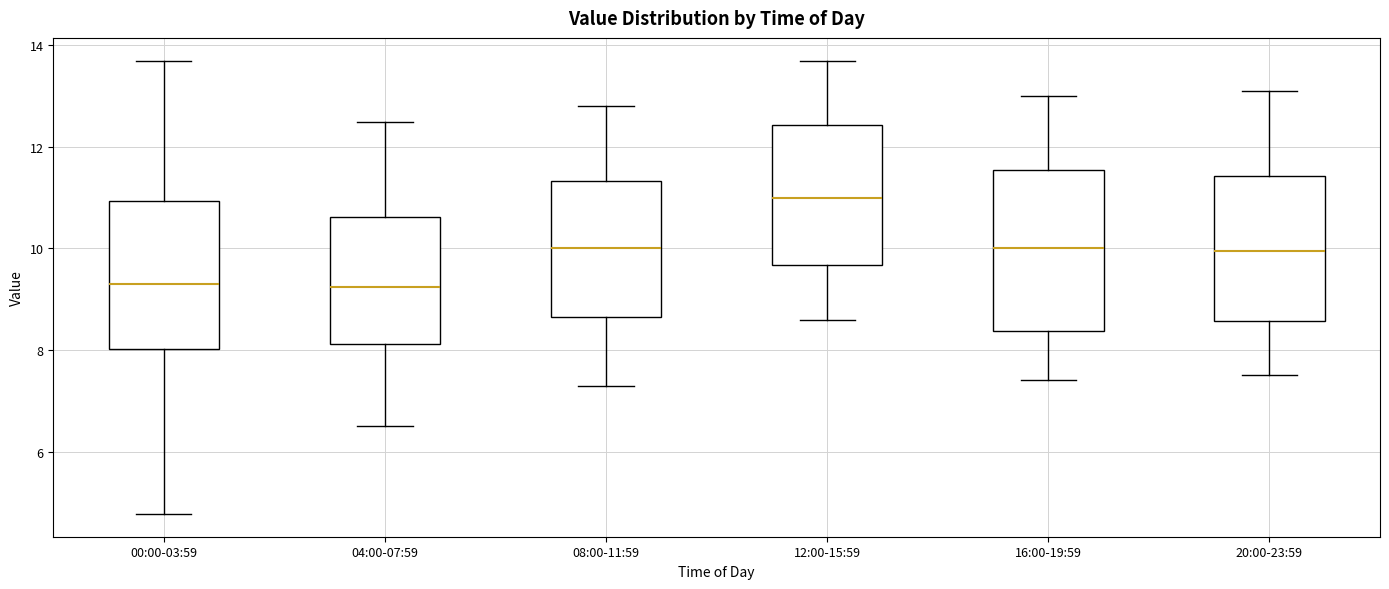

Where does the median line of the box for 08:00-11:59 sit on the y-axis? The values are not printed on the chart, so give them approximately, as read against the axis.

10.0